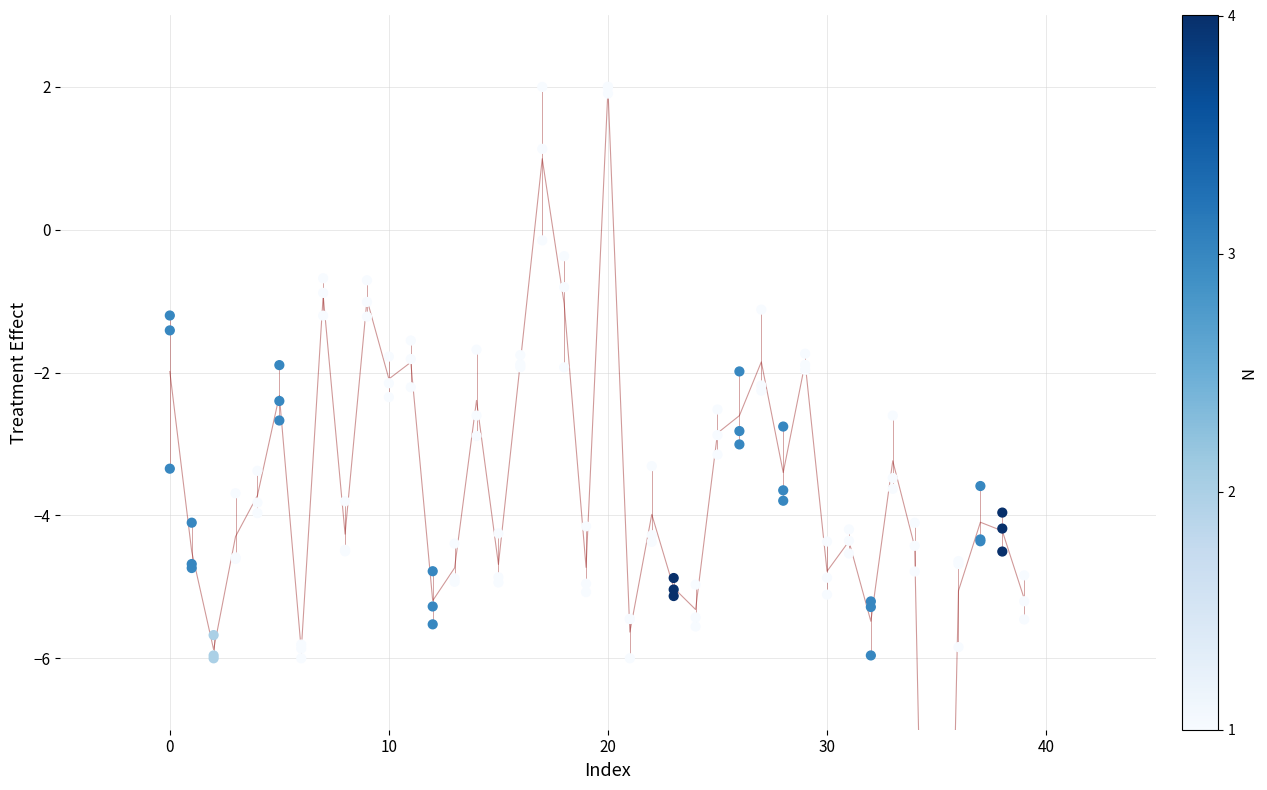

At which category is the sum across all series the highest?

20